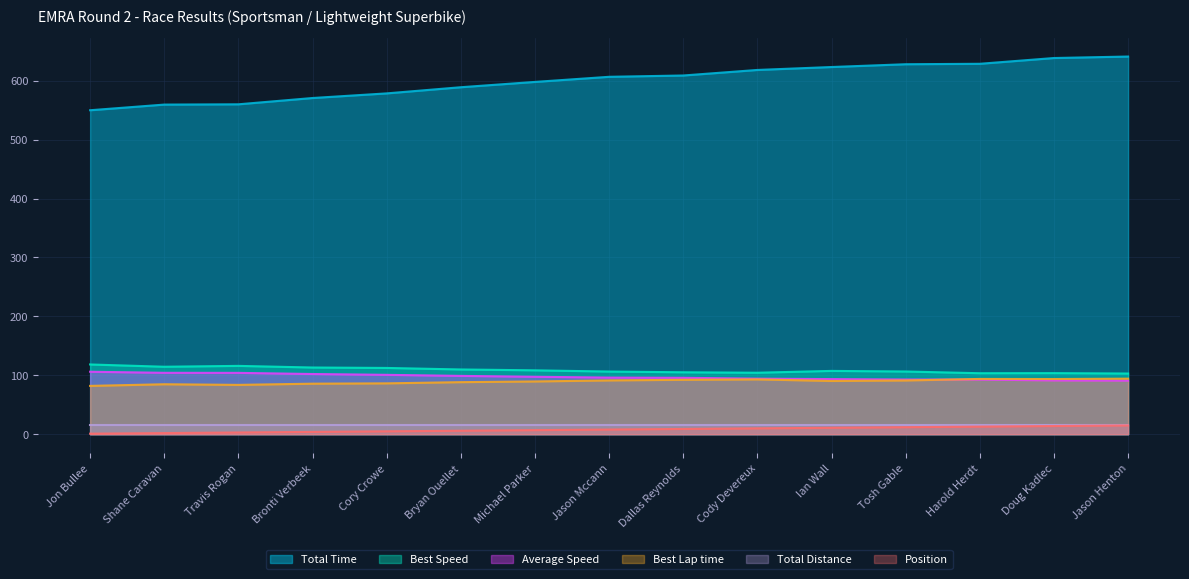

Which label corresponds to the largest value in the chart?

Jason Henton